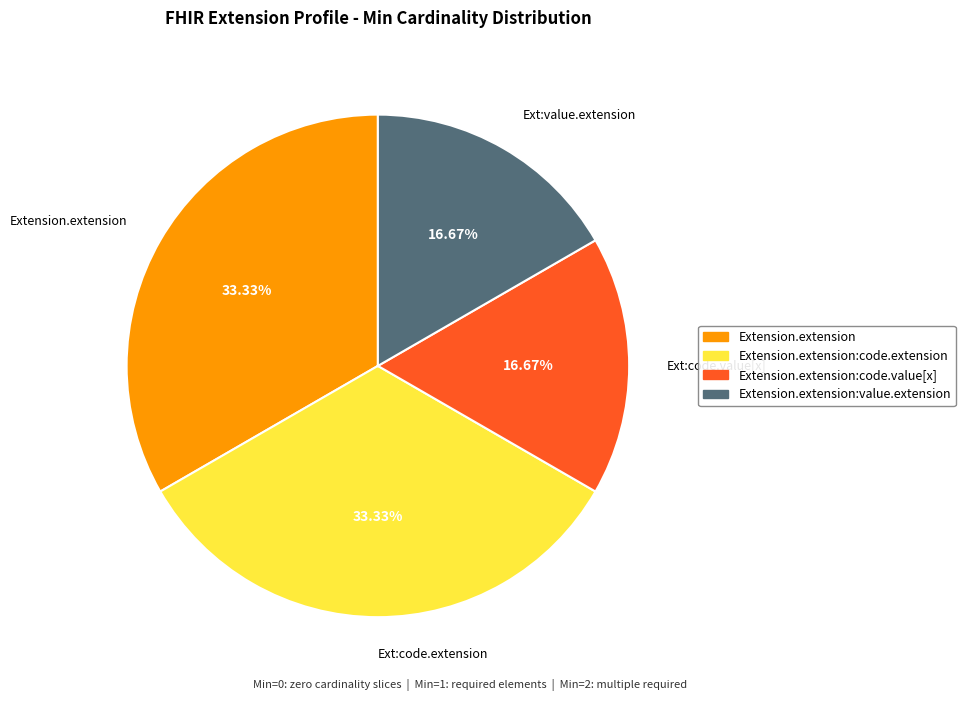

Do Extension.extension and Ext:code.extension together represent more than half of the pie?

Yes